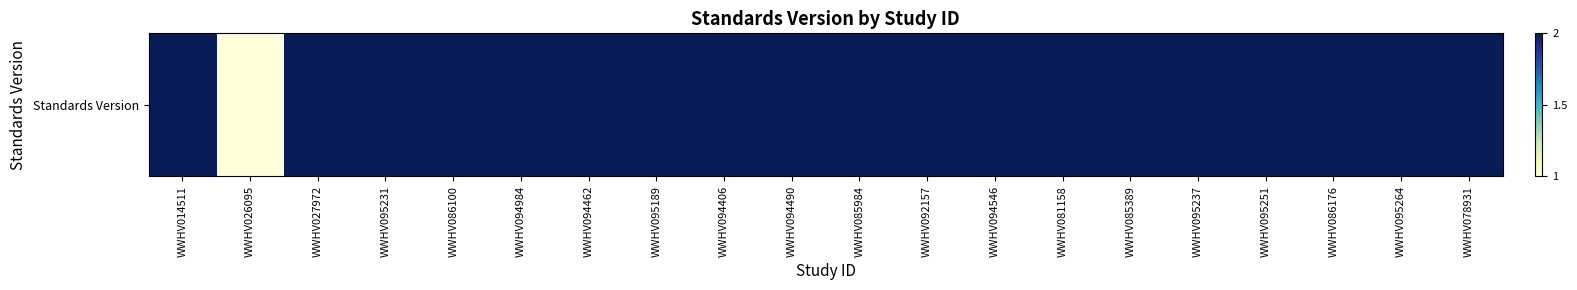

List the labels in order of value, smallest first.

WWHV026095, WWHV014511, WWHV027972, WWHV095231, WWHV086100, WWHV094984, WWHV094462, WWHV095189, WWHV094406, WWHV094490, WWHV085984, WWHV092157, WWHV094546, WWHV081158, WWHV085389, WWHV095237, WWHV095251, WWHV086176, WWHV095264, WWHV078931